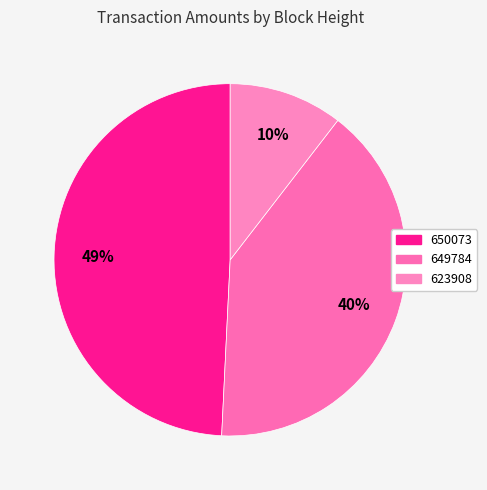

What percentage is the 649784 slice, to the nearest percent?

40%